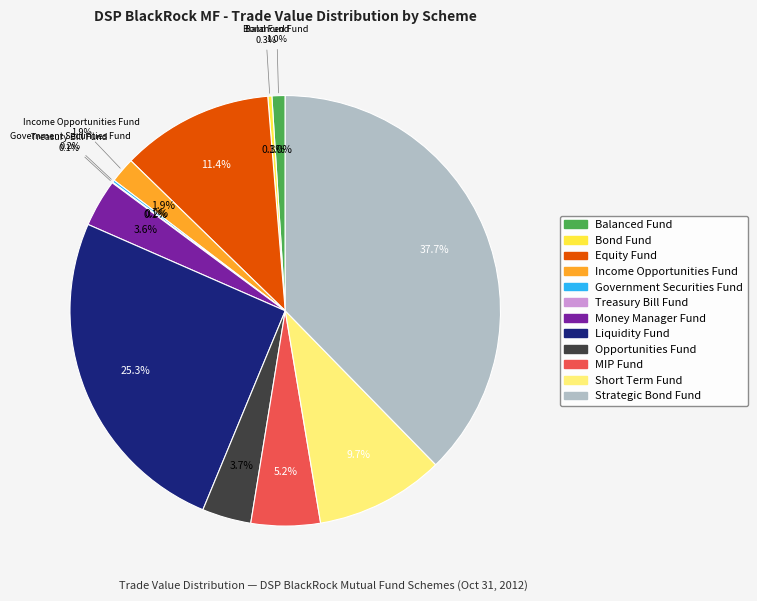

Which has a higher value, Opportunities Fund or Government Securities Fund?

Opportunities Fund